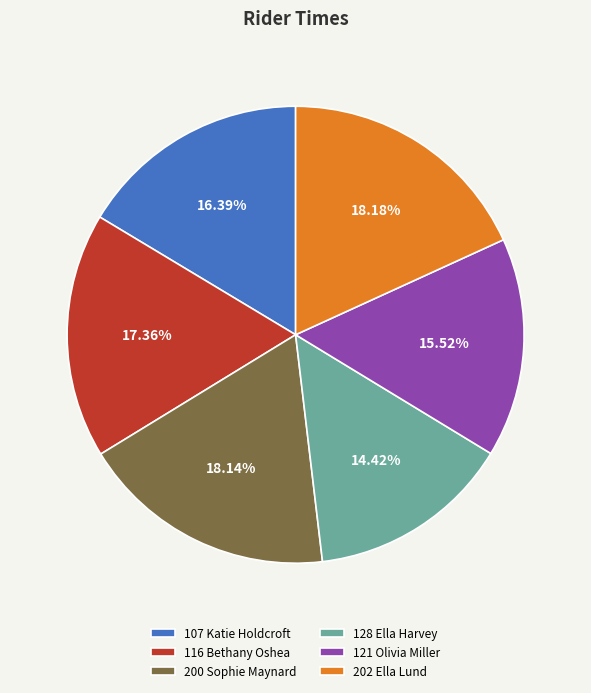

True or false: 121 Olivia Miller accounts for 23% of the total.

False